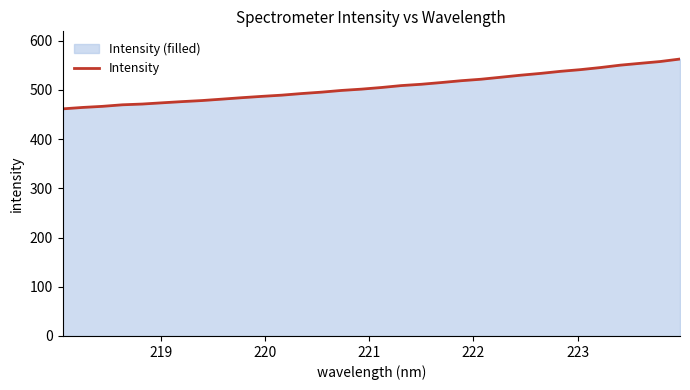

What is the smallest value displayed?

461.6